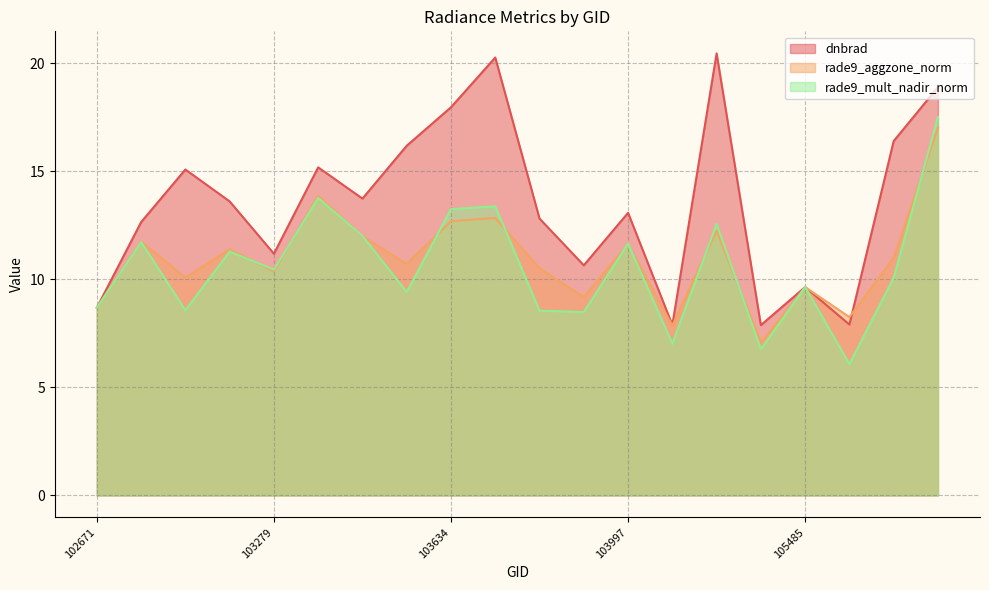

Is it true that rade9_aggzone_norm equals 5.6 at 107832?

False